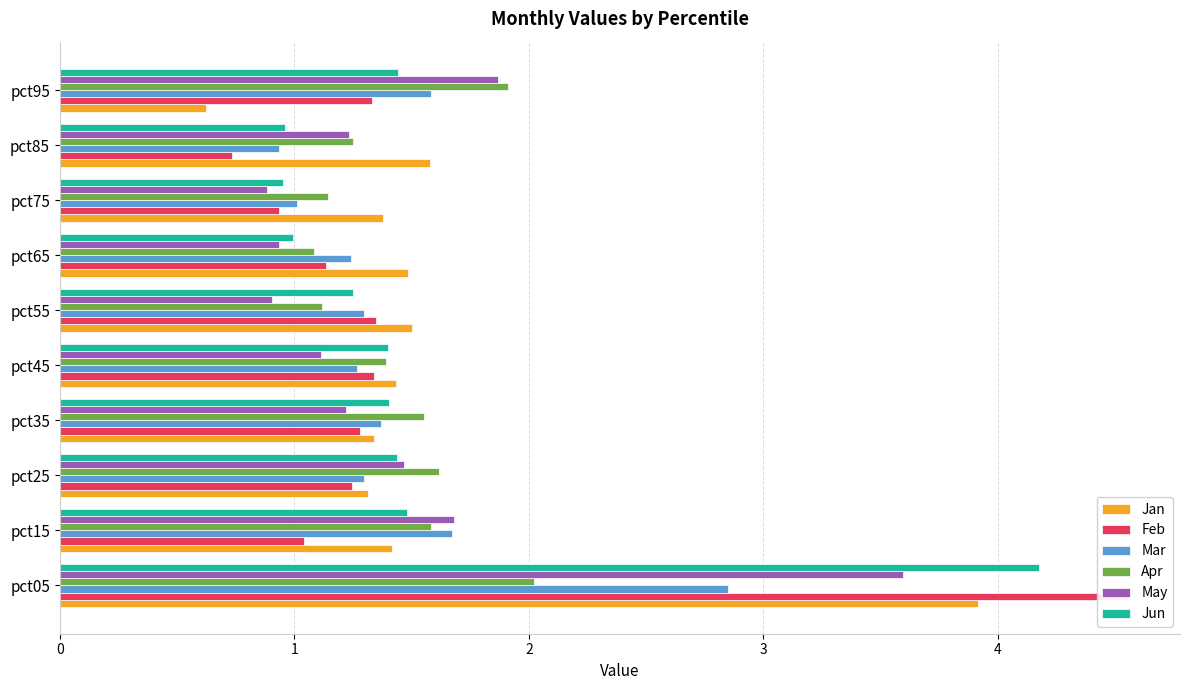

The Apr series shows 2.2 at pct45. True or false?

False